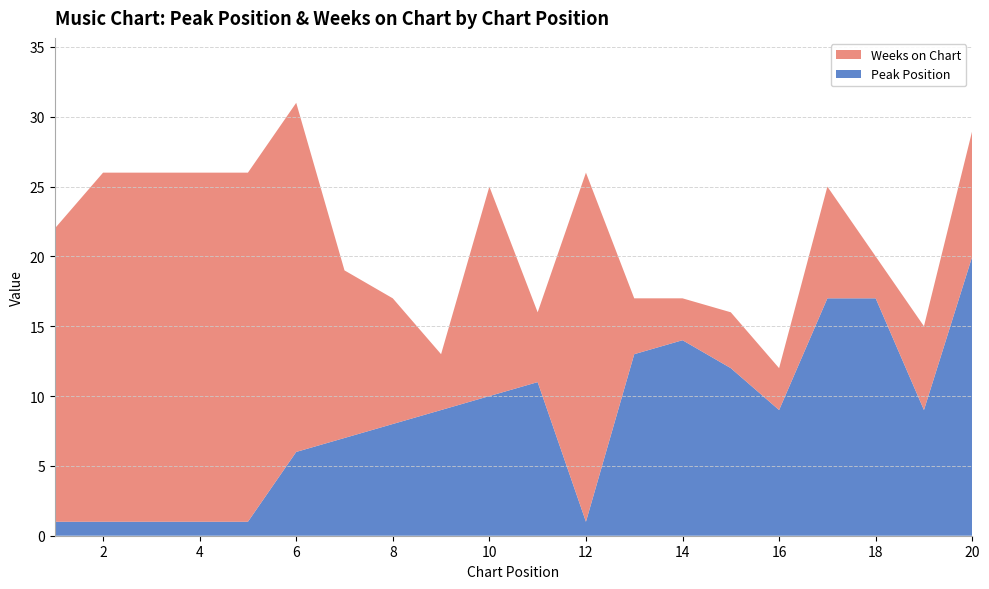

Reading left to right, transcribe all the data shown in this chart.

Peak Position: 1	1	1	1	1	6	7	8	9	10	11	1	13	14	12	9	17	17	9	20
Weeks on Chart: 21	25	25	25	25	25	12	9	4	15	5	25	4	3	4	3	8	3	6	9